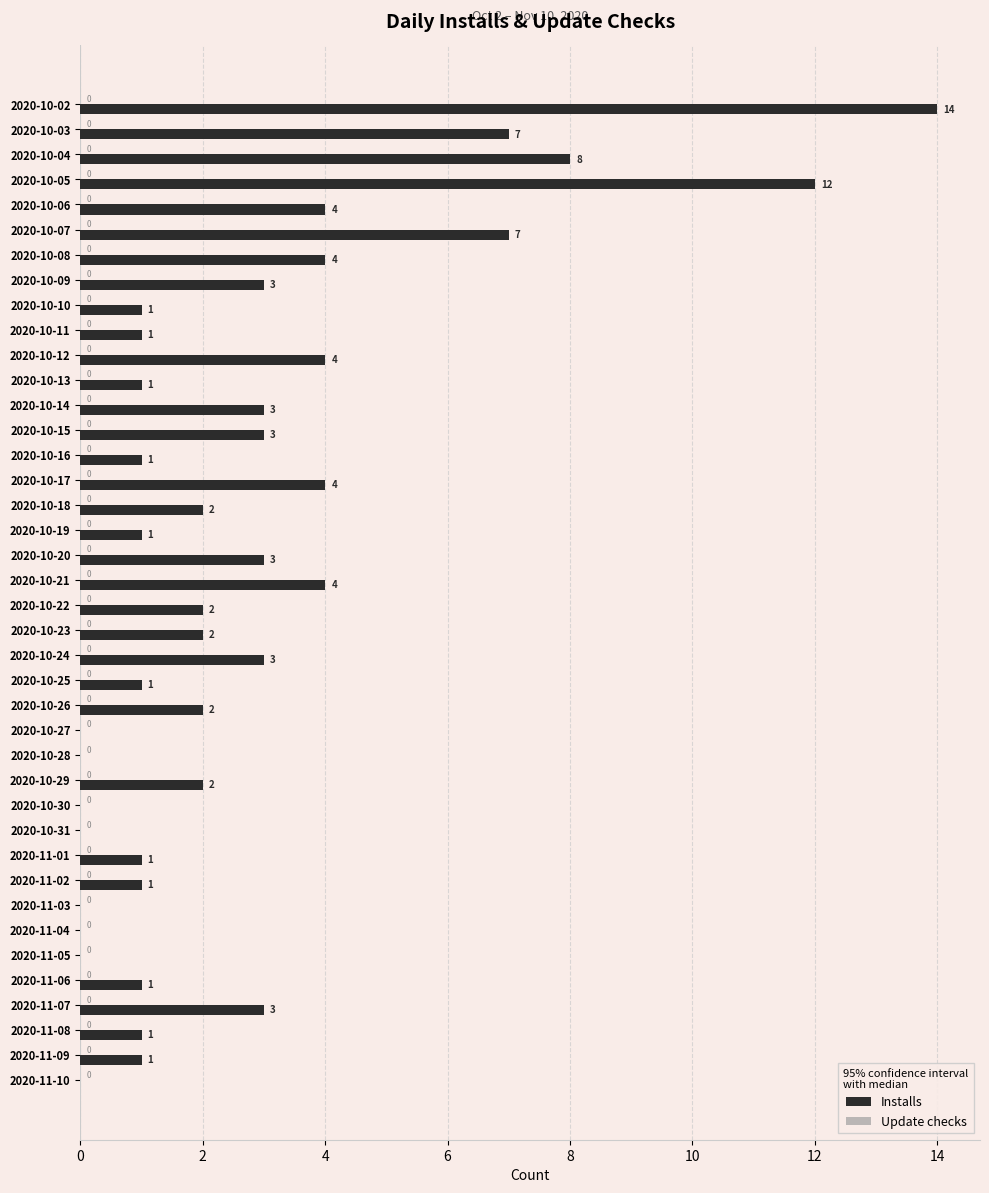

Which label corresponds to the largest value in the chart?

2020-10-02